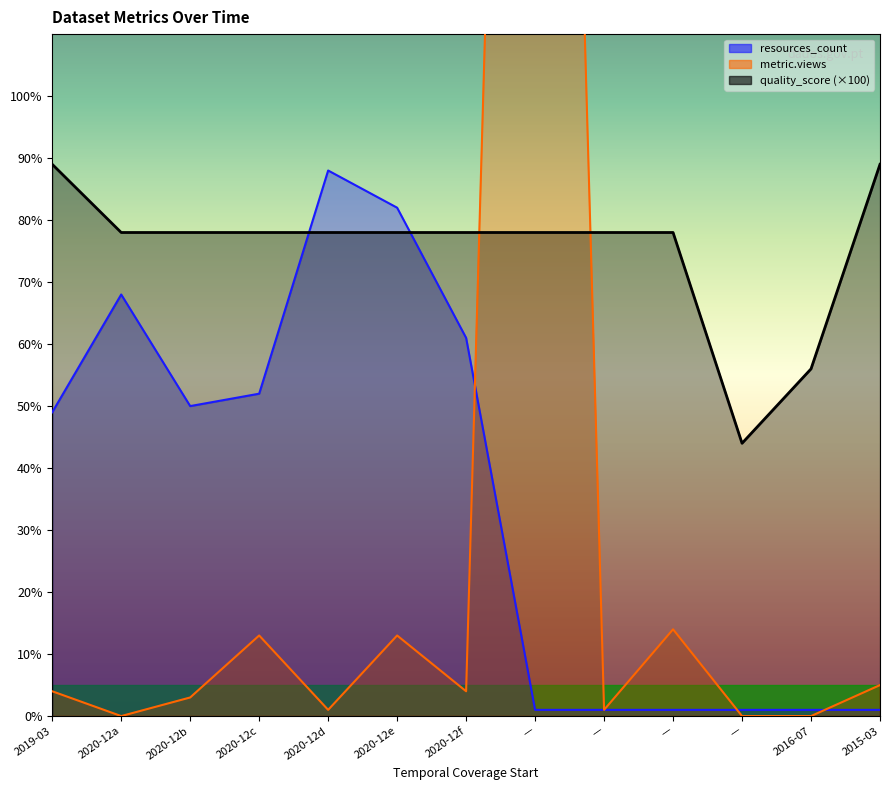

What is the greatest value displayed?

391.0